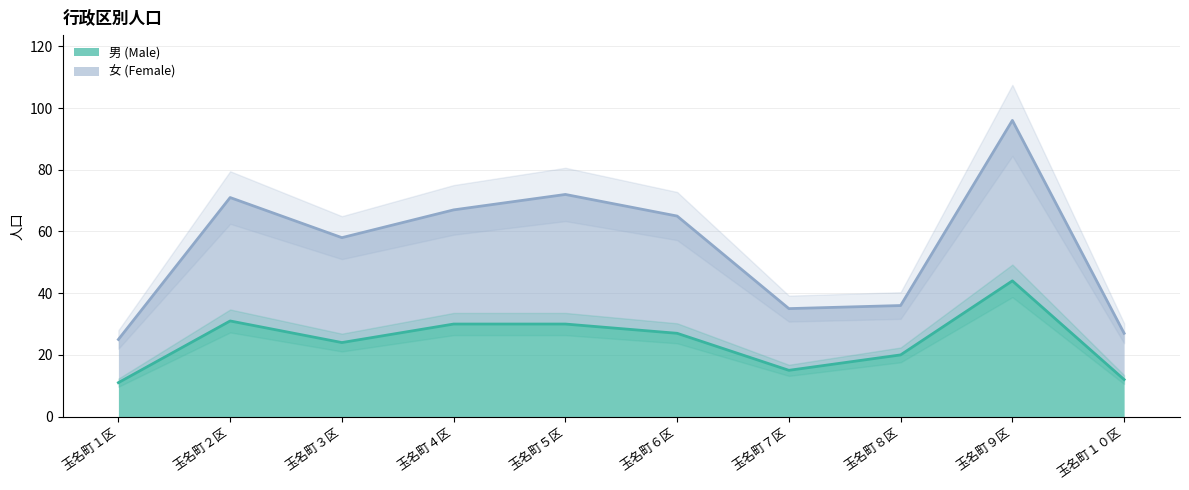

At which category does 女 (Female) reach its first local peak?

玉名町２区